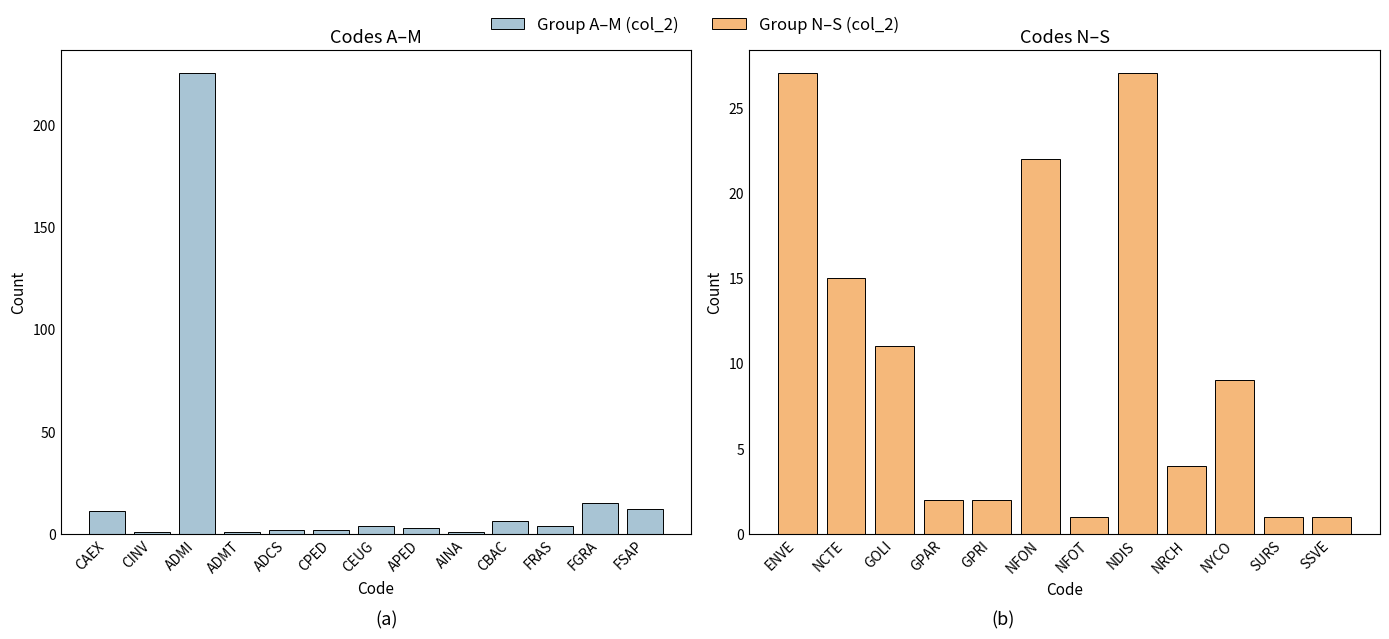

Rank the categories by value from highest to lowest.

ADMI, ENVE, NDIS, NFON, FGRA, NCTE, FSAP, CAEX, GOLI, NYCO, CBAC, CEUG, FRAS, NRCH, APED, ADCS, CPED, GPAR, GPRI, CINV, ADMT, AINA, NFOT, SURS, SSVE